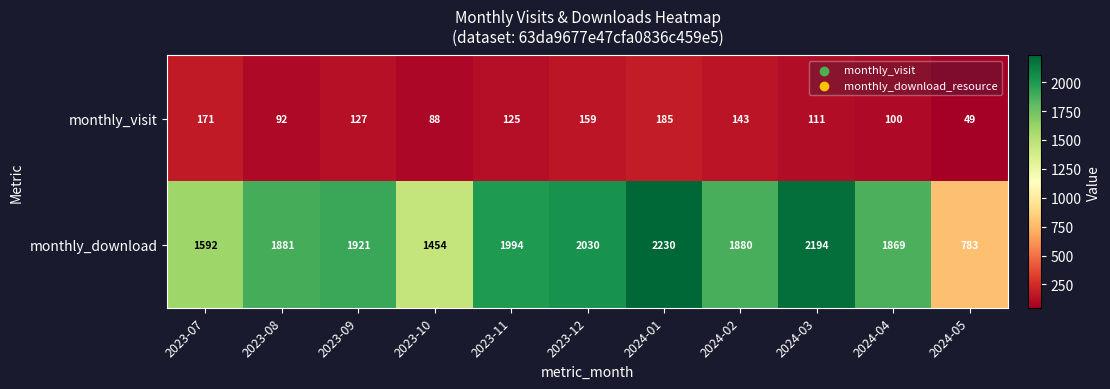

What is the difference between the maximum and minimum values in the monthly_visit series?

136